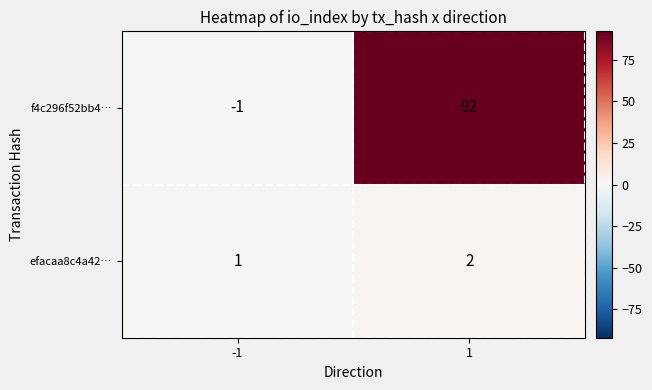

How many data points does each series have?

2